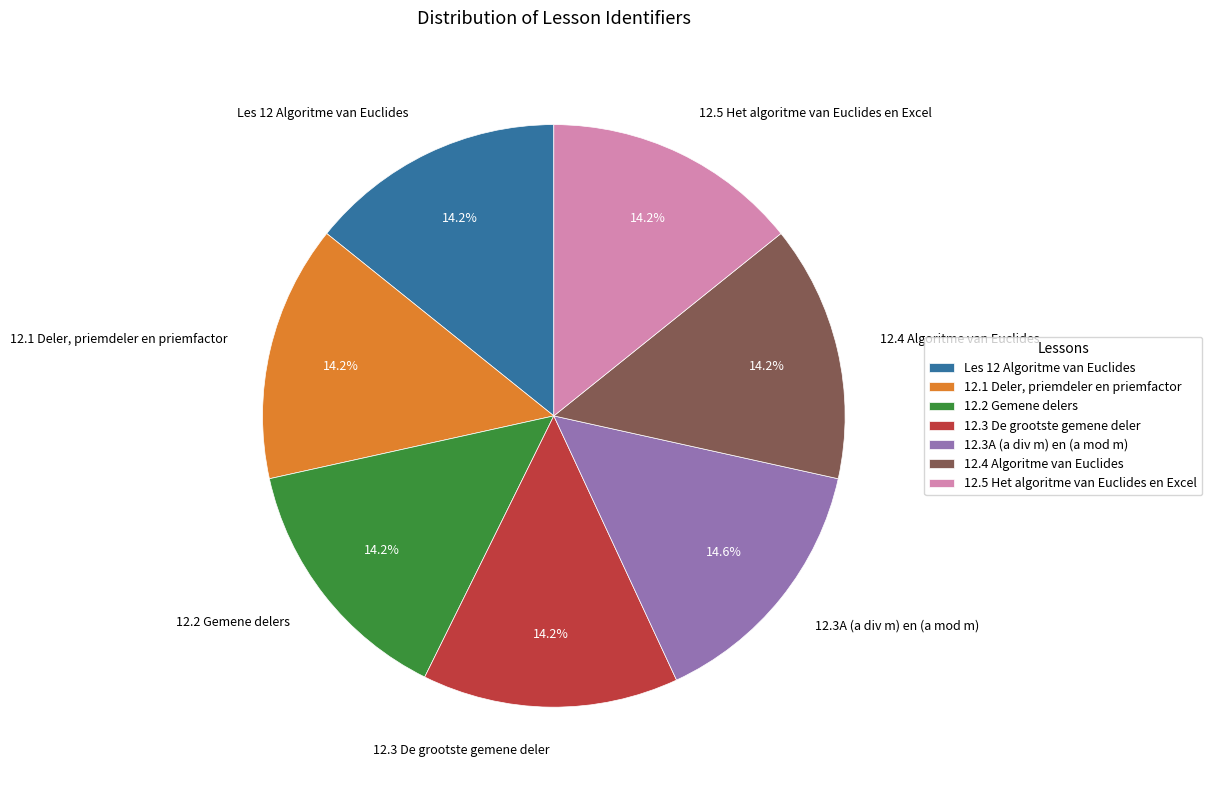

Do 12.2 Gemene delers and 12.1 Deler, priemdeler en priemfactor together represent more than half of the pie?

No